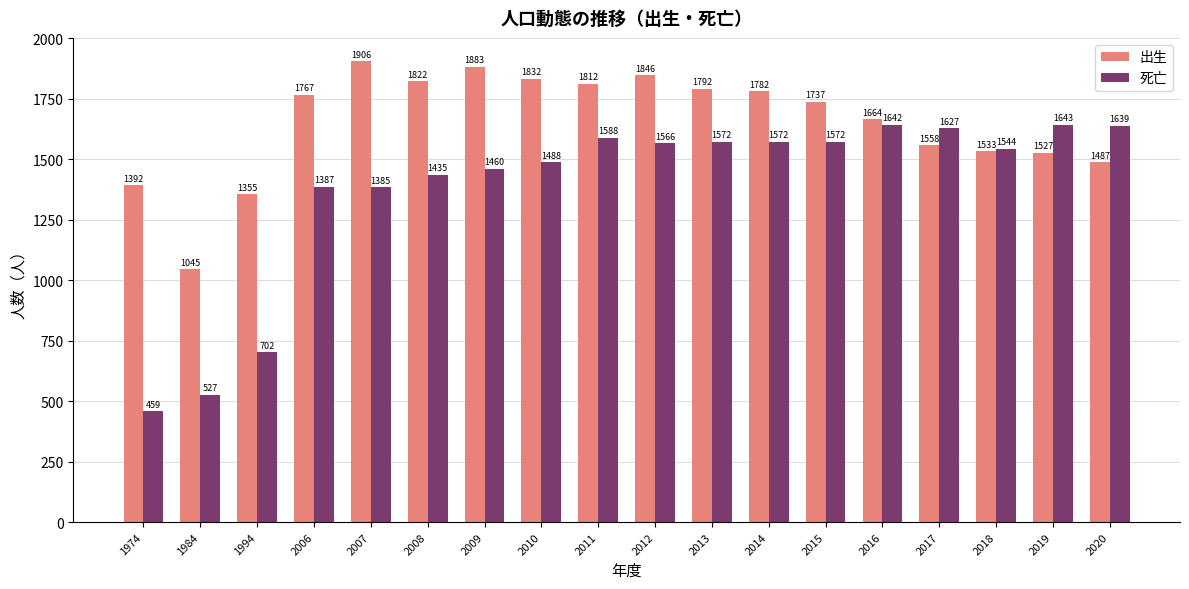

Which series has the largest total across all categories?

出生